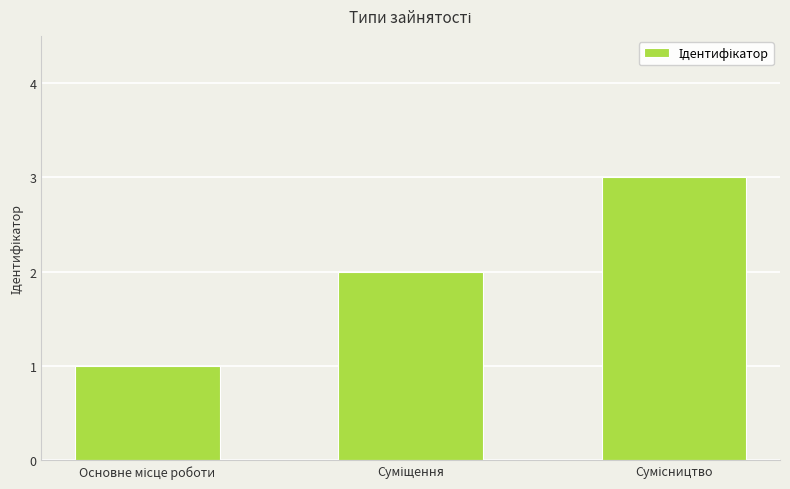

What is the maximum value shown in the chart?

3